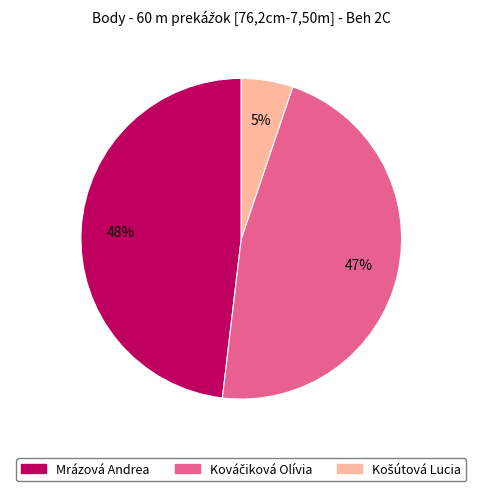

Is there a majority slice in this chart?

No